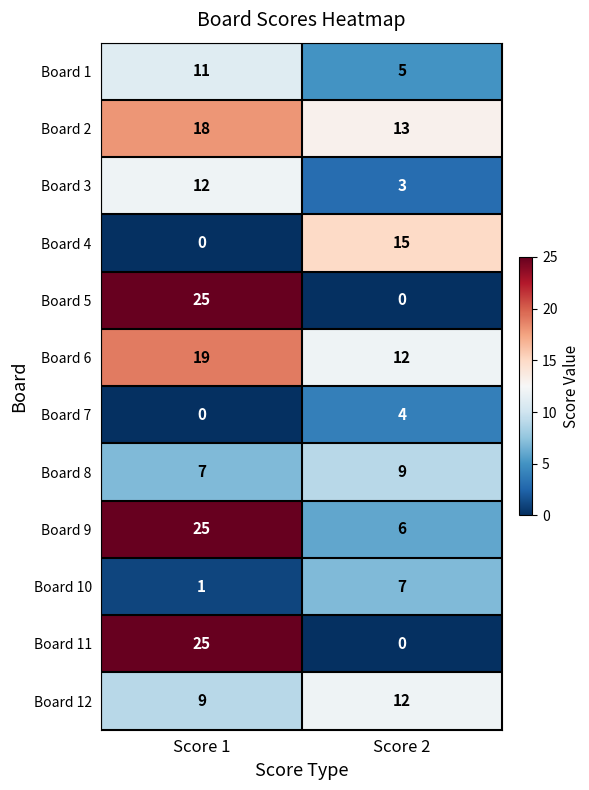

True or false: Board 11 has a value of 44 at Score 1.

False